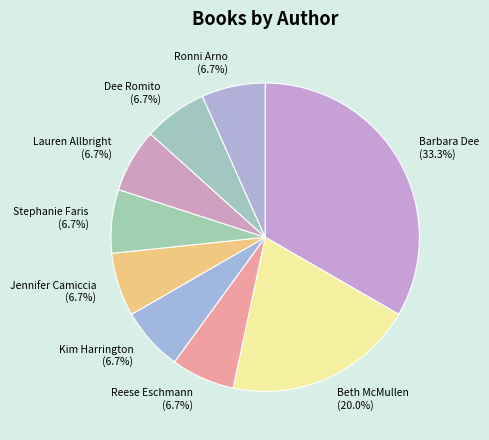

Approximately how many times larger is the value at Ronni Arno compared to Stephanie Faris?

1.0